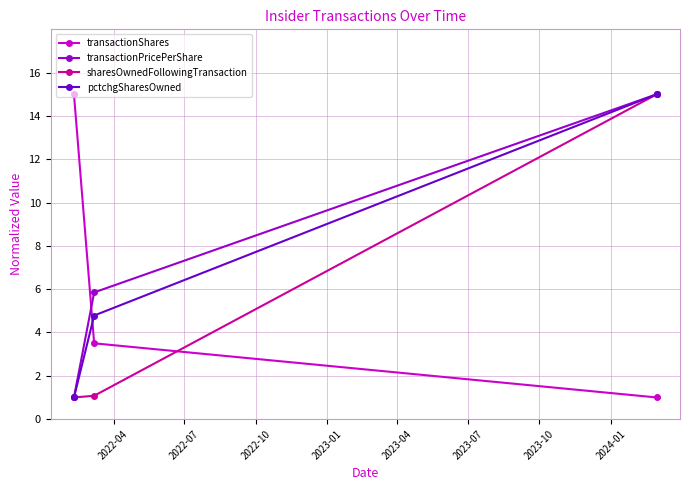

How many lines are shown in the chart?

4